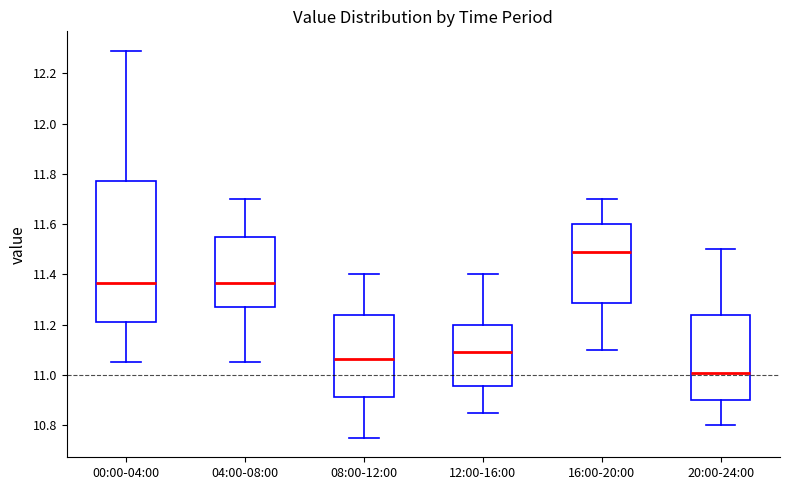

Reading left to right, read every box against the y-axis: the position of its median line, the range the box covers, and the ends of its whiskers. The values are not printed on the chart, so give them approximately, as read against the axis.

00:00-04:00: median 11.36, box 11.22 to 11.78, whiskers 11.06 to 12.30
04:00-08:00: median 11.36, box 11.28 to 11.56, whiskers 11.06 to 11.70
08:00-12:00: median 11.06, box 10.92 to 11.24, whiskers 10.76 to 11.40
12:00-16:00: median 11.10, box 10.96 to 11.20, whiskers 10.86 to 11.40
16:00-20:00: median 11.50, box 11.28 to 11.60, whiskers 11.10 to 11.70
20:00-24:00: median 11.02, box 10.90 to 11.24, whiskers 10.80 to 11.50